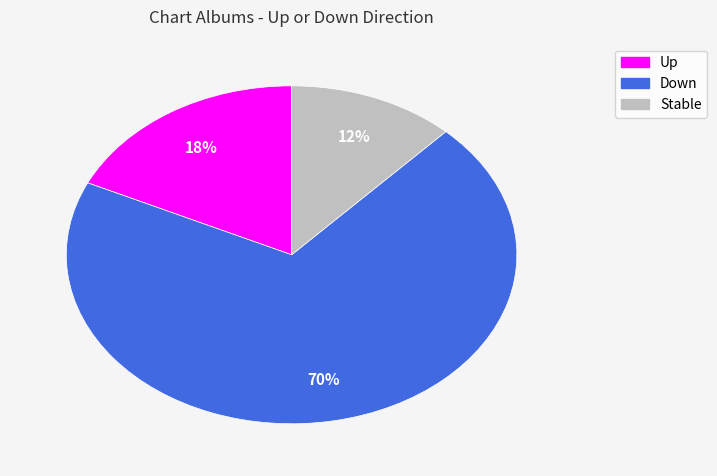

To the nearest percent, what is the difference between the largest and smallest slice percentages?

58%